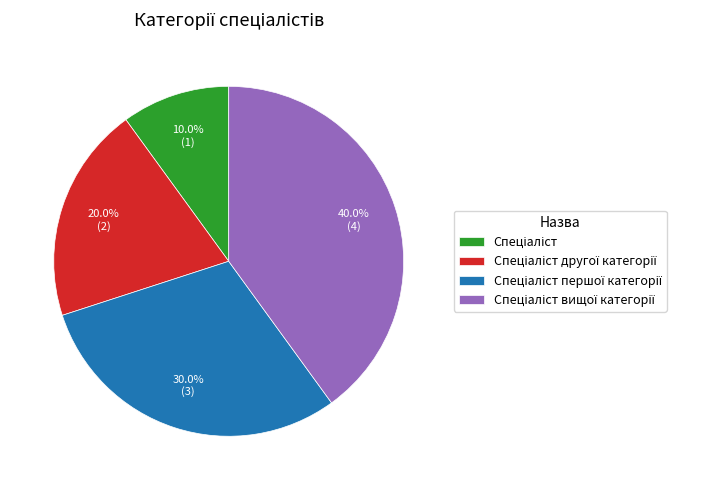

Does any single category account for the majority?

No